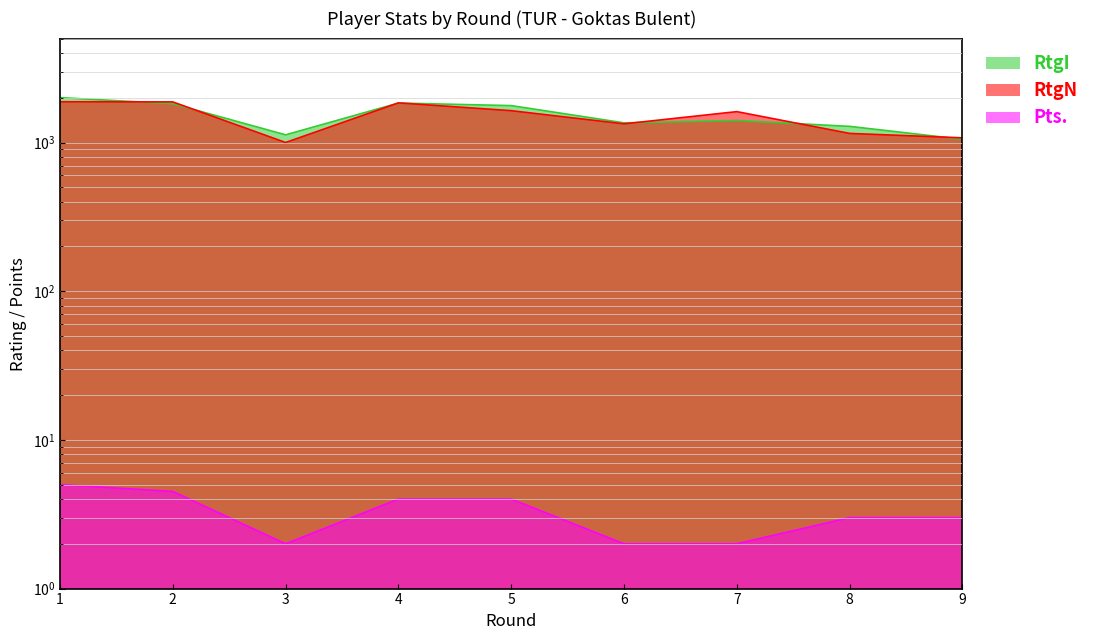

Count the Pts. values in the range 2 to 4.

7